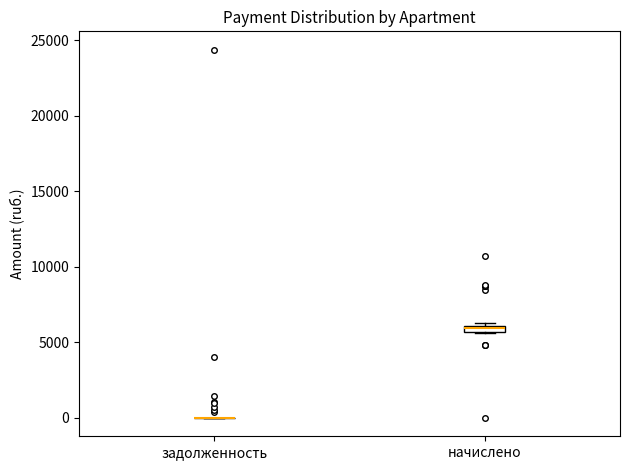

Where is the upper edge of the box for начислено on the y-axis? The values are not printed on the chart, so give them approximately, as read against the axis.

6000